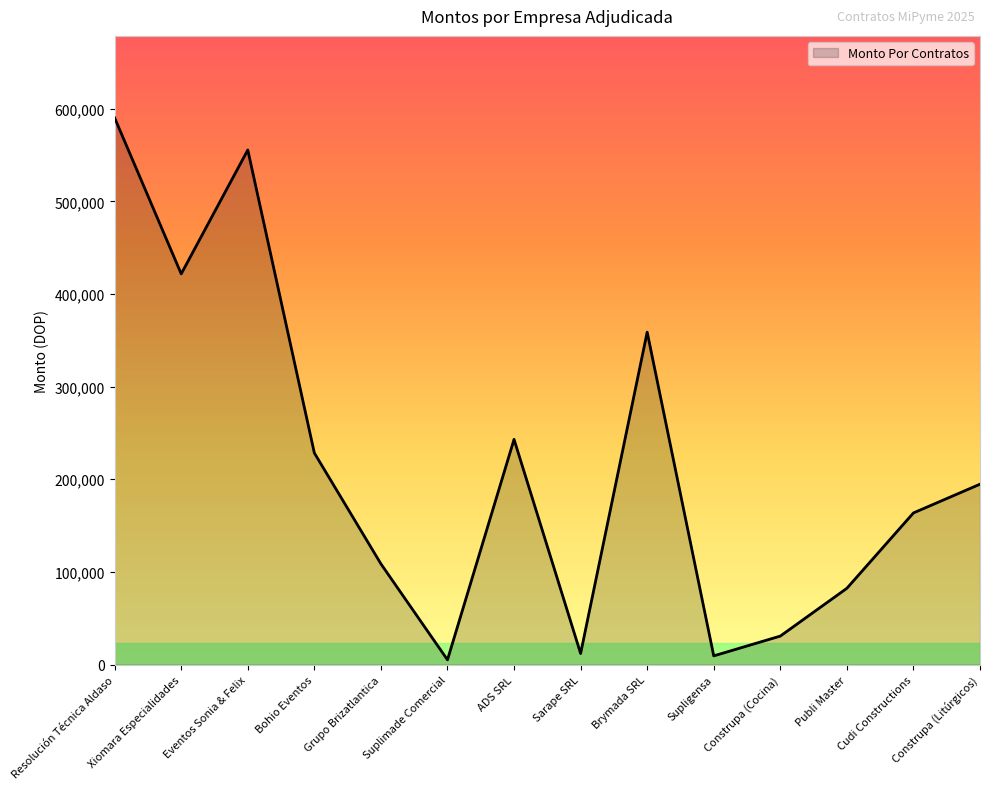

True or false: the data shows 228388 at Bohio Eventos.

True